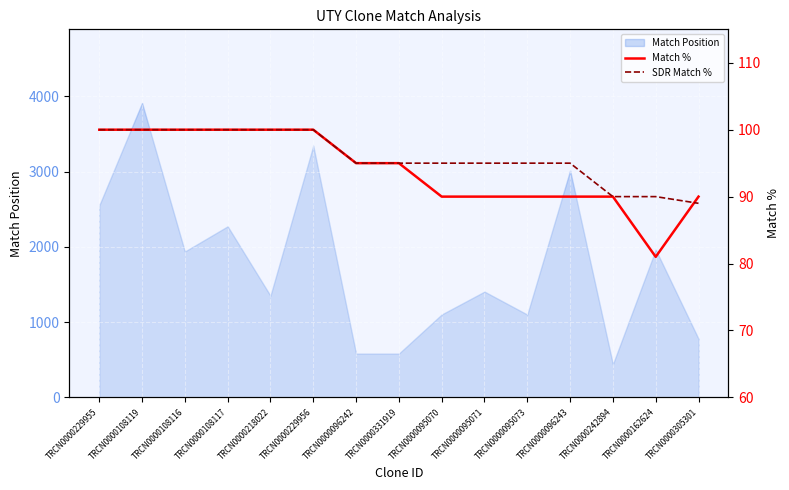

What is the approximate value of SDR Match % at TRCN0000229955, to the nearest 5?

100